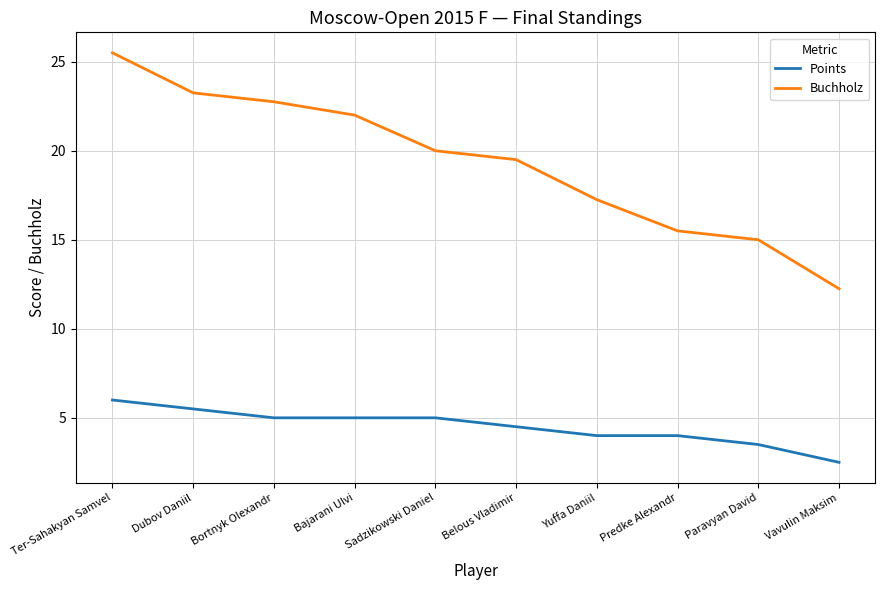

True or false: Points and Buchholz intersect in this chart.

False